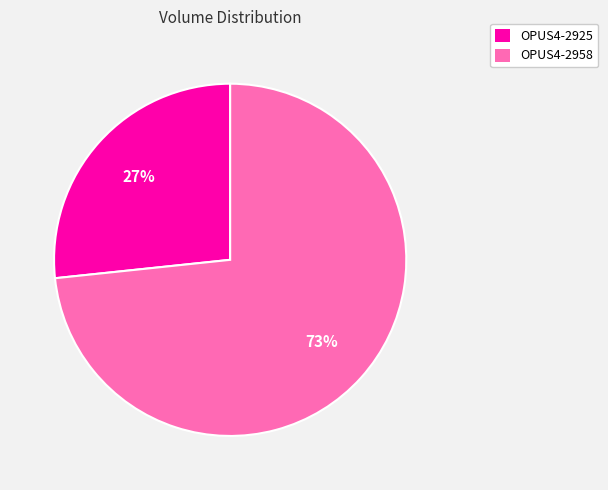

What is the smallest slice in the pie chart?

OPUS4-2925